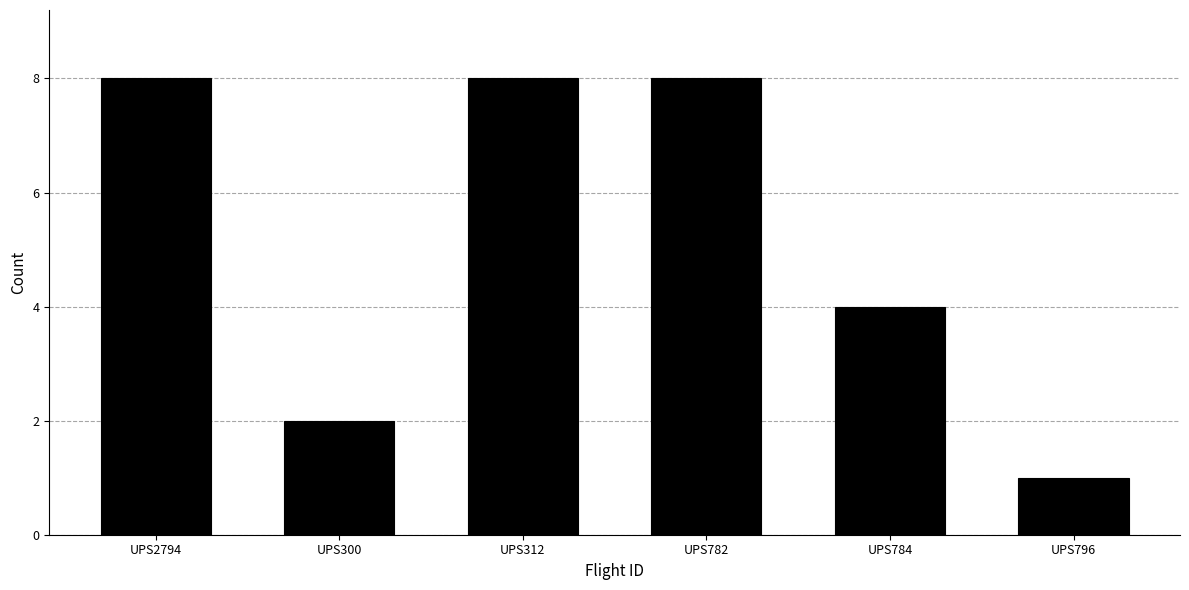

Reading left to right, list all the values displayed in this chart.

UPS2794=8	UPS300=2	UPS312=8	UPS782=8	UPS784=4	UPS796=1